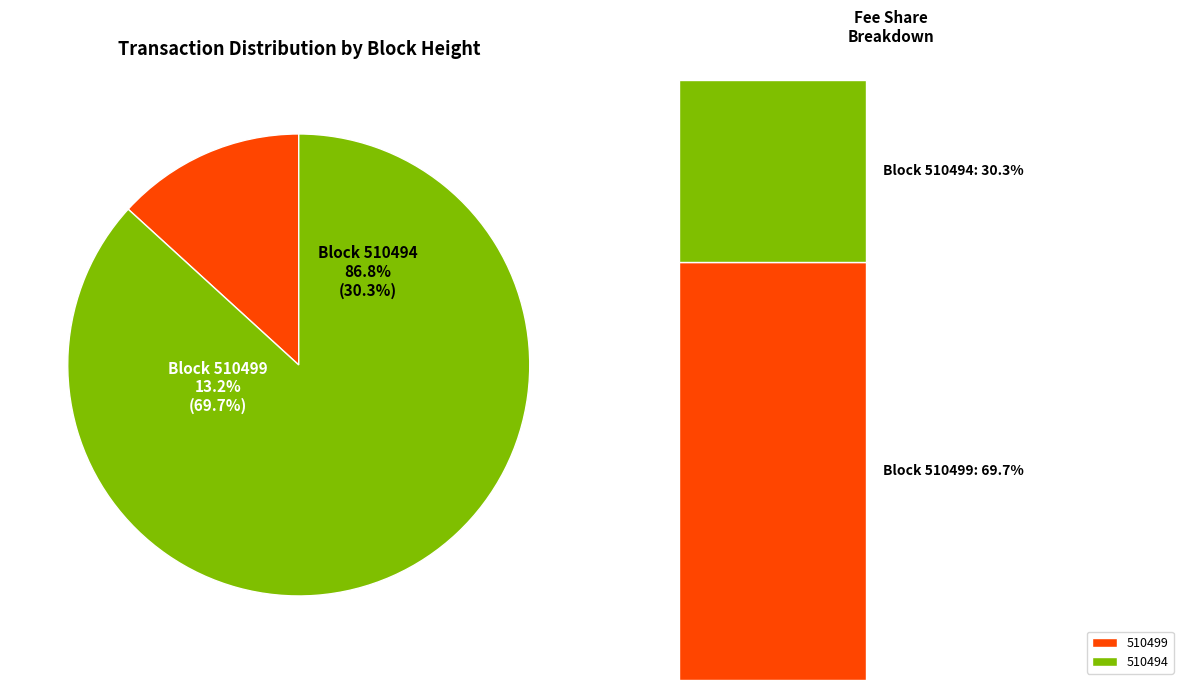

How many segments does this pie chart have?

2